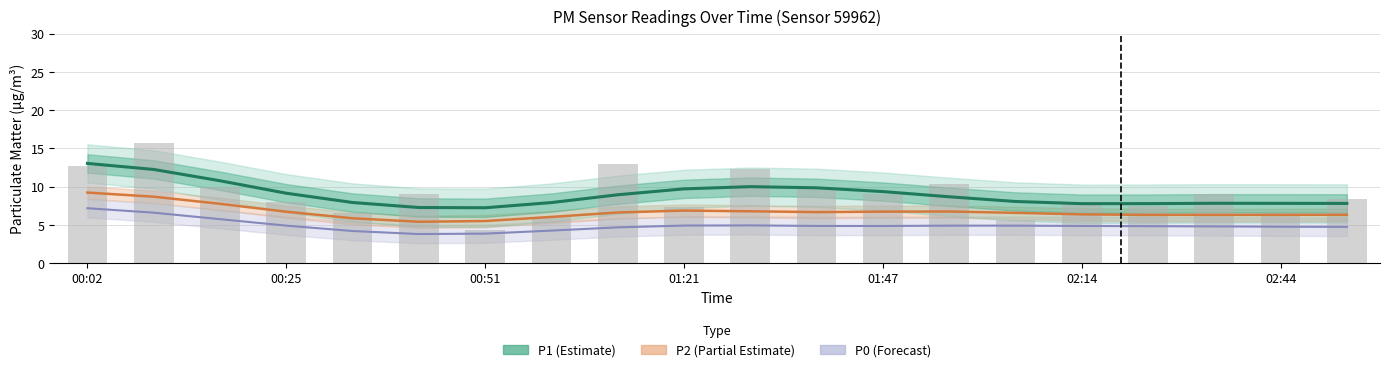

How many data points in P2 (Partial Estimate) are above 6?

17